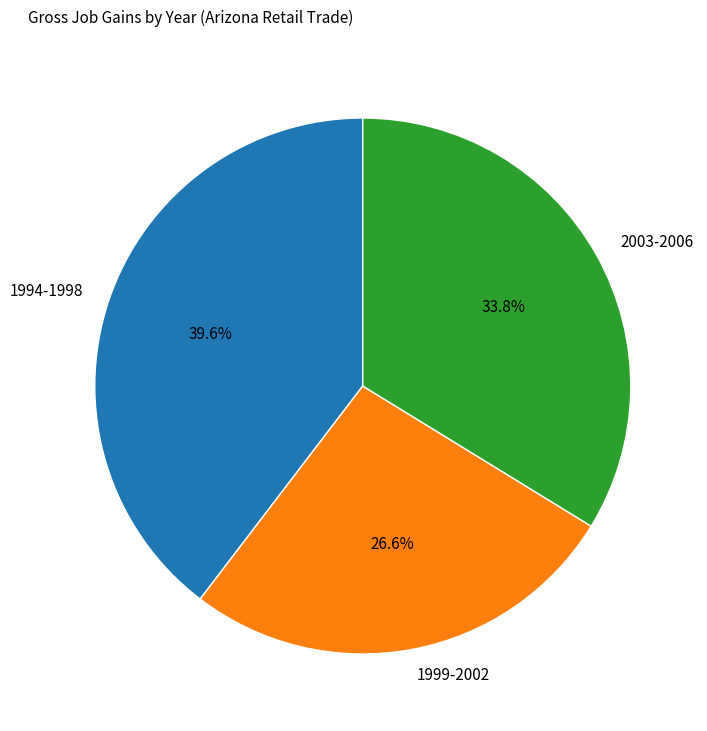

Which has a higher value, 1994-1998 or 2003-2006?

1994-1998